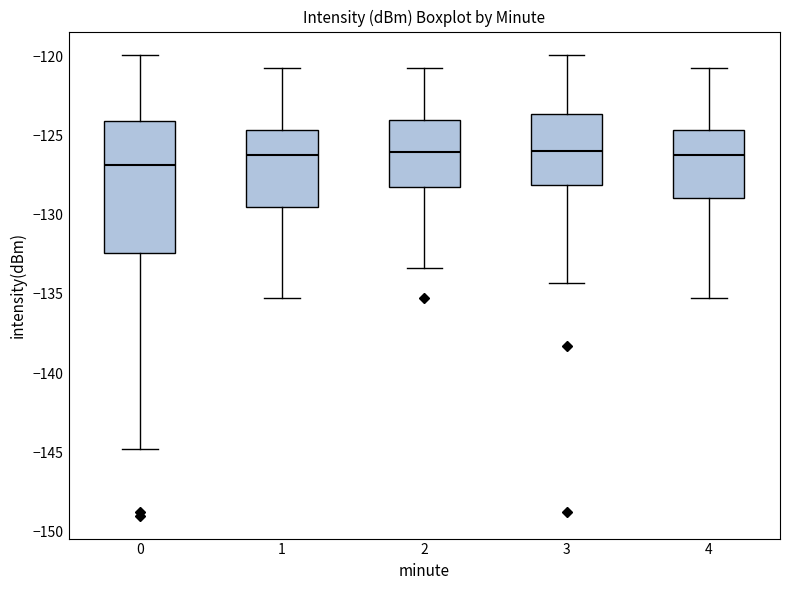

Which box is the tallest, from its lower edge to its upper edge?

0